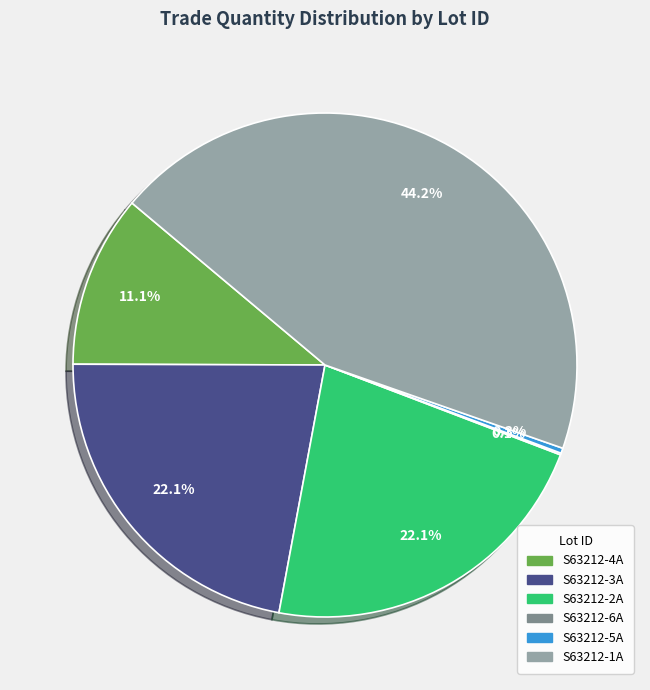

Which has a higher value, S63212-5A or S63212-2A?

S63212-2A